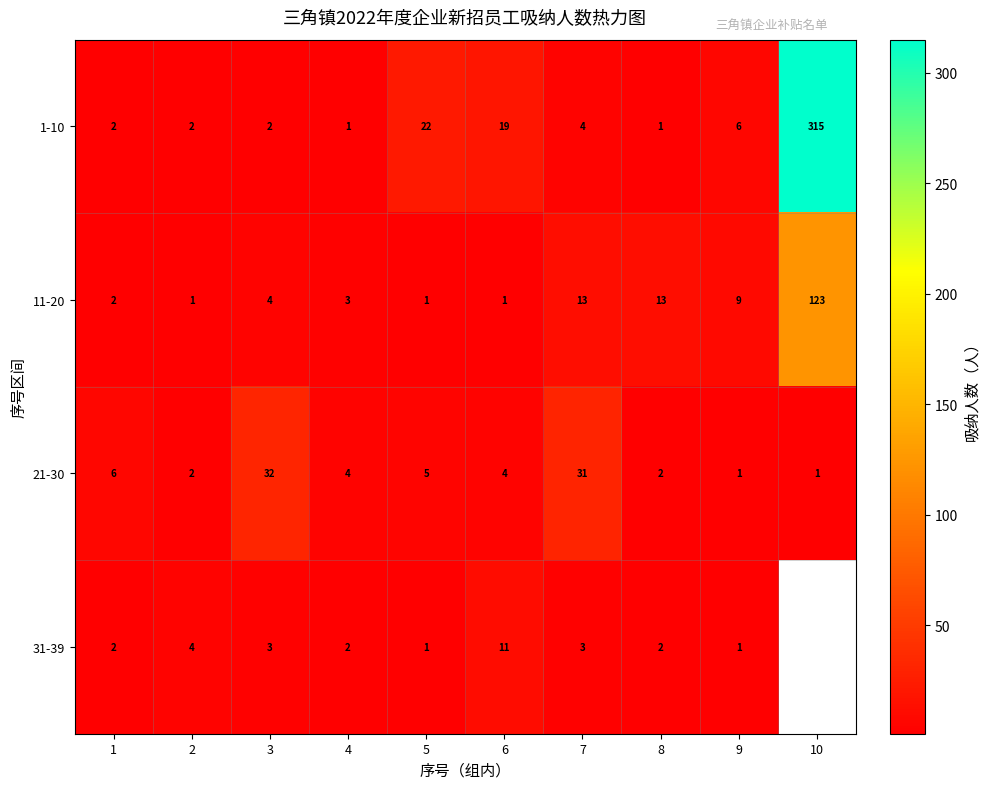

What is the greatest value displayed?

315.0